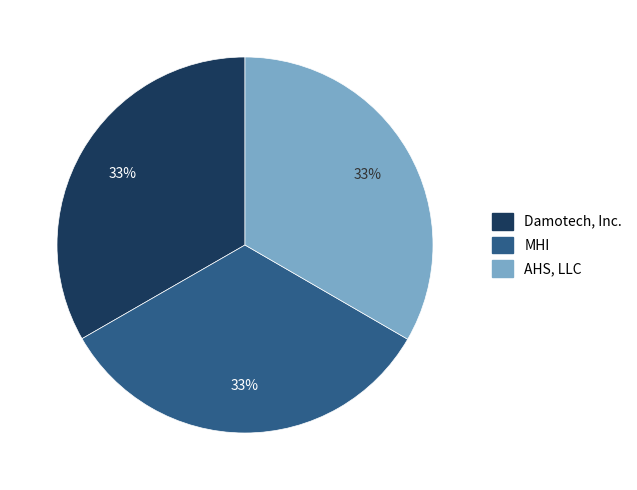

What percentage is the Damotech, Inc. slice, to the nearest percent?

33%